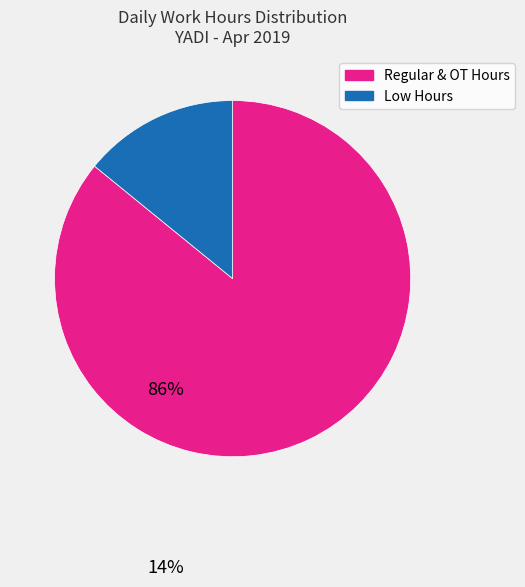

How many segments does this pie chart have?

2